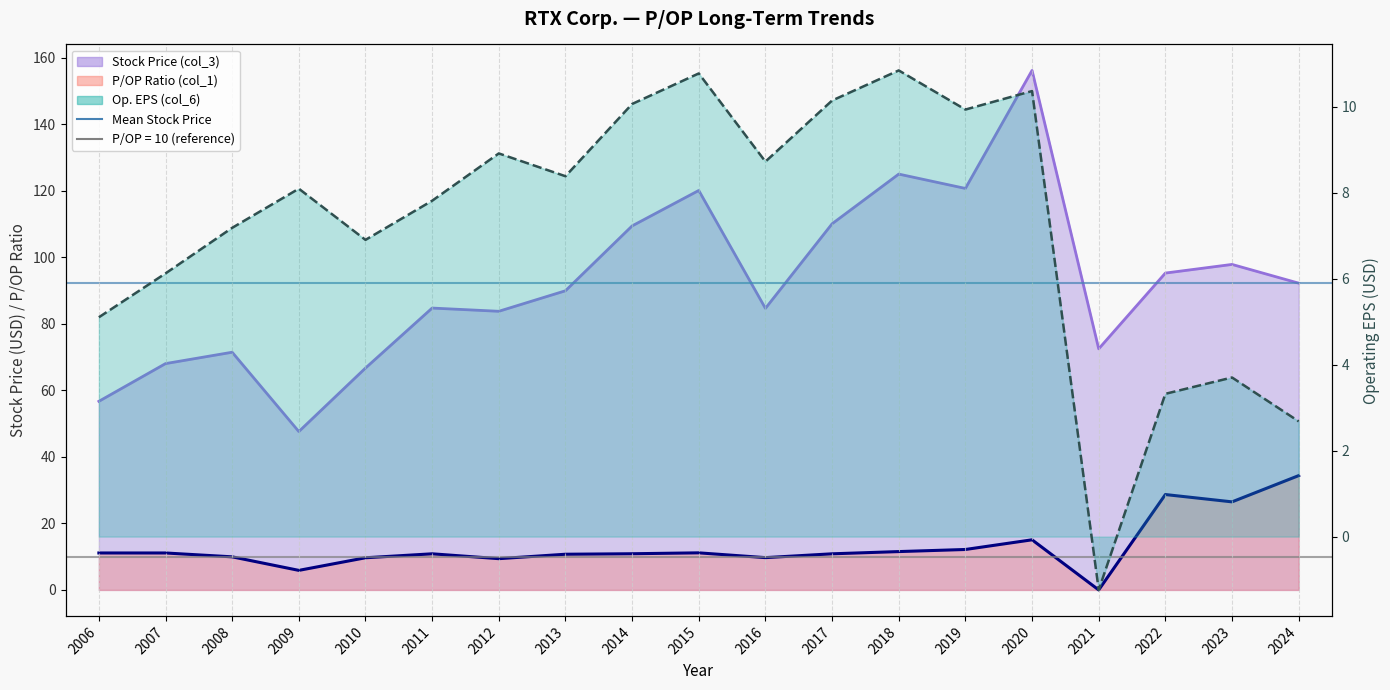

Which series has the largest total across all categories?

Stock Price (col_3)